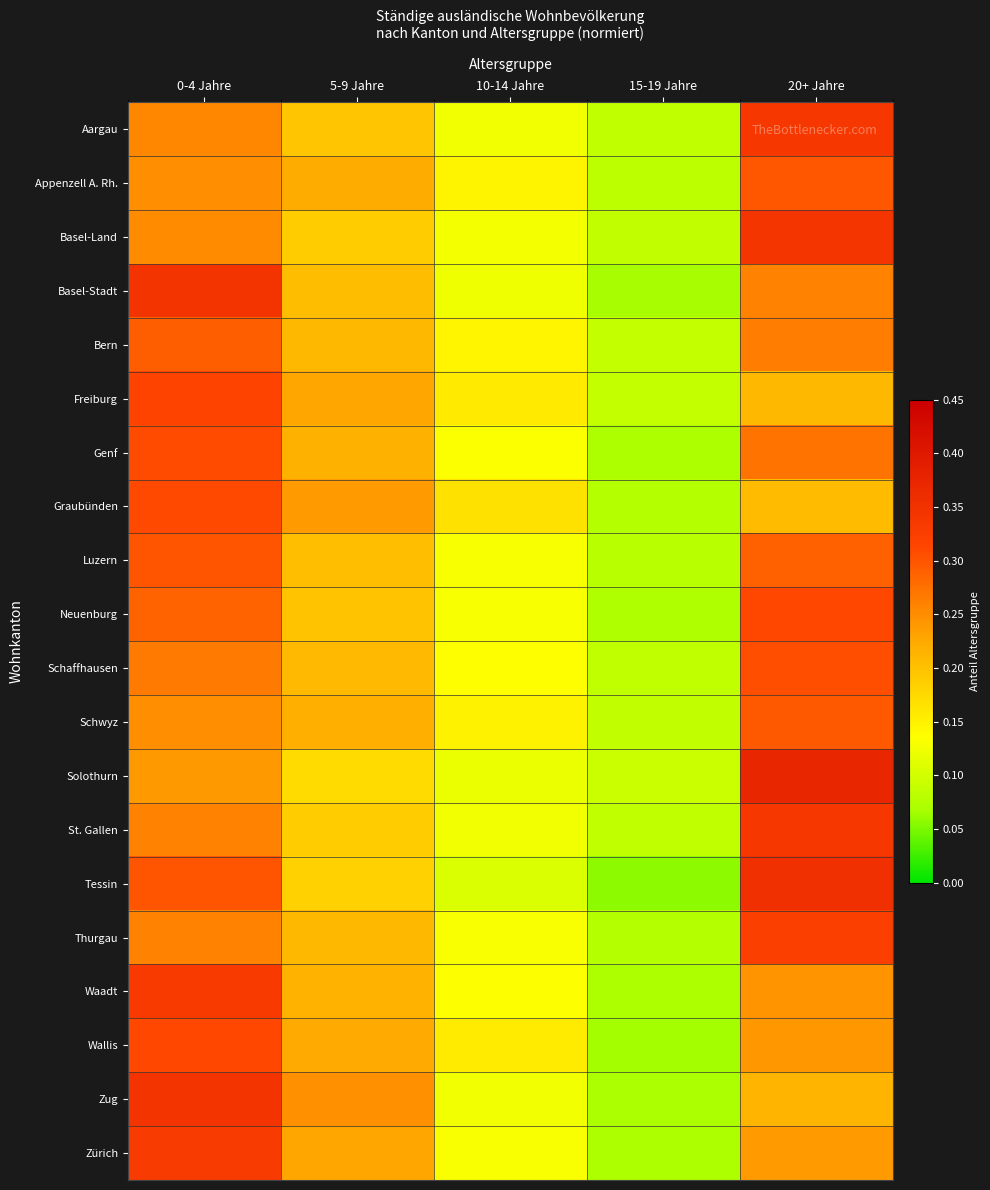

Reading right to left, what are all the values shown in this chart?

Aargau: 20+ Jahre=0.3	15-19 Jahre=0.1	10-14 Jahre=0.1	5-9 Jahre=0.2	0-4 Jahre=0.3
Appenzell A. Rh.: 20+ Jahre=0.3	15-19 Jahre=0.1	10-14 Jahre=0.1	5-9 Jahre=0.2	0-4 Jahre=0.2
Basel-Land: 20+ Jahre=0.3	15-19 Jahre=0.1	10-14 Jahre=0.1	5-9 Jahre=0.2	0-4 Jahre=0.3
Basel-Stadt: 20+ Jahre=0.3	15-19 Jahre=0.1	10-14 Jahre=0.1	5-9 Jahre=0.2	0-4 Jahre=0.3
Bern: 20+ Jahre=0.3	15-19 Jahre=0.1	10-14 Jahre=0.1	5-9 Jahre=0.2	0-4 Jahre=0.3
Freiburg: 20+ Jahre=0.2	15-19 Jahre=0.1	10-14 Jahre=0.2	5-9 Jahre=0.2	0-4 Jahre=0.3
Genf: 20+ Jahre=0.3	15-19 Jahre=0.1	10-14 Jahre=0.1	5-9 Jahre=0.2	0-4 Jahre=0.3
Graubünden: 20+ Jahre=0.2	15-19 Jahre=0.1	10-14 Jahre=0.2	5-9 Jahre=0.2	0-4 Jahre=0.3
Luzern: 20+ Jahre=0.3	15-19 Jahre=0.1	10-14 Jahre=0.1	5-9 Jahre=0.2	0-4 Jahre=0.3
Neuenburg: 20+ Jahre=0.3	15-19 Jahre=0.1	10-14 Jahre=0.1	5-9 Jahre=0.2	0-4 Jahre=0.3
Schaffhausen: 20+ Jahre=0.3	15-19 Jahre=0.1	10-14 Jahre=0.1	5-9 Jahre=0.2	0-4 Jahre=0.3
Schwyz: 20+ Jahre=0.3	15-19 Jahre=0.1	10-14 Jahre=0.1	5-9 Jahre=0.2	0-4 Jahre=0.2
Solothurn: 20+ Jahre=0.4	15-19 Jahre=0.1	10-14 Jahre=0.1	5-9 Jahre=0.2	0-4 Jahre=0.2
St. Gallen: 20+ Jahre=0.3	15-19 Jahre=0.1	10-14 Jahre=0.1	5-9 Jahre=0.2	0-4 Jahre=0.3
Tessin: 20+ Jahre=0.4	15-19 Jahre=0.1	10-14 Jahre=0.1	5-9 Jahre=0.2	0-4 Jahre=0.3
Thurgau: 20+ Jahre=0.3	15-19 Jahre=0.1	10-14 Jahre=0.1	5-9 Jahre=0.2	0-4 Jahre=0.3
Waadt: 20+ Jahre=0.2	15-19 Jahre=0.1	10-14 Jahre=0.1	5-9 Jahre=0.2	0-4 Jahre=0.3
Wallis: 20+ Jahre=0.2	15-19 Jahre=0.1	10-14 Jahre=0.2	5-9 Jahre=0.2	0-4 Jahre=0.3
Zug: 20+ Jahre=0.2	15-19 Jahre=0.1	10-14 Jahre=0.1	5-9 Jahre=0.2	0-4 Jahre=0.3
Zürich: 20+ Jahre=0.2	15-19 Jahre=0.1	10-14 Jahre=0.1	5-9 Jahre=0.2	0-4 Jahre=0.3